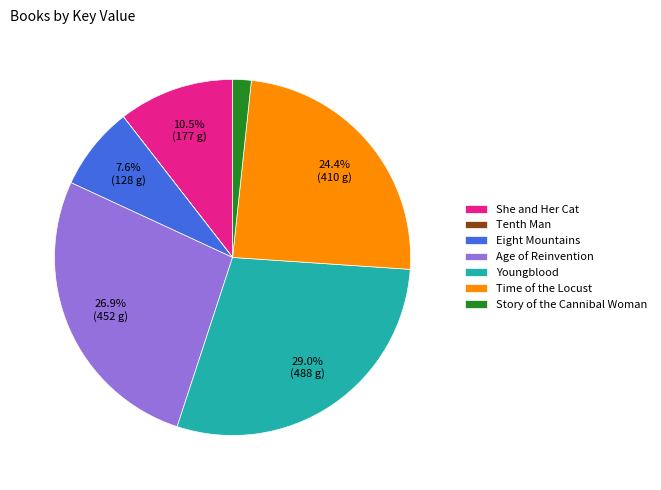

What percentage do Eight Mountains and Age of Reinvention together represent?

34.5%